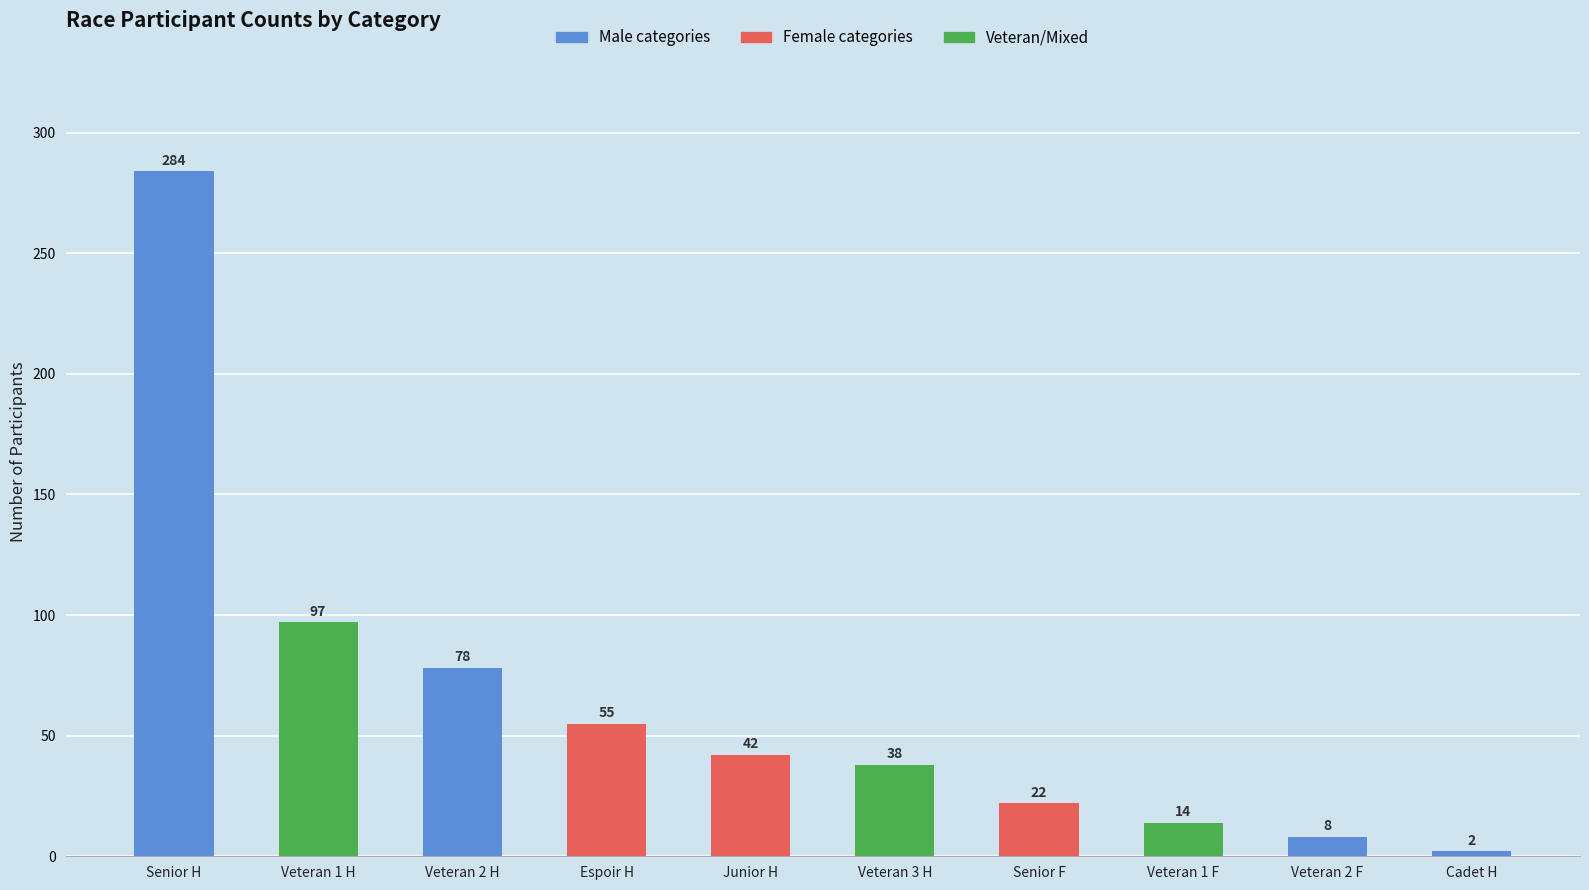

Rank the categories by value from highest to lowest.

Senior H, Veteran 1 H, Veteran 2 H, Espoir H, Junior H, Veteran 3 H, Senior F, Veteran 1 F, Veteran 2 F, Cadet H